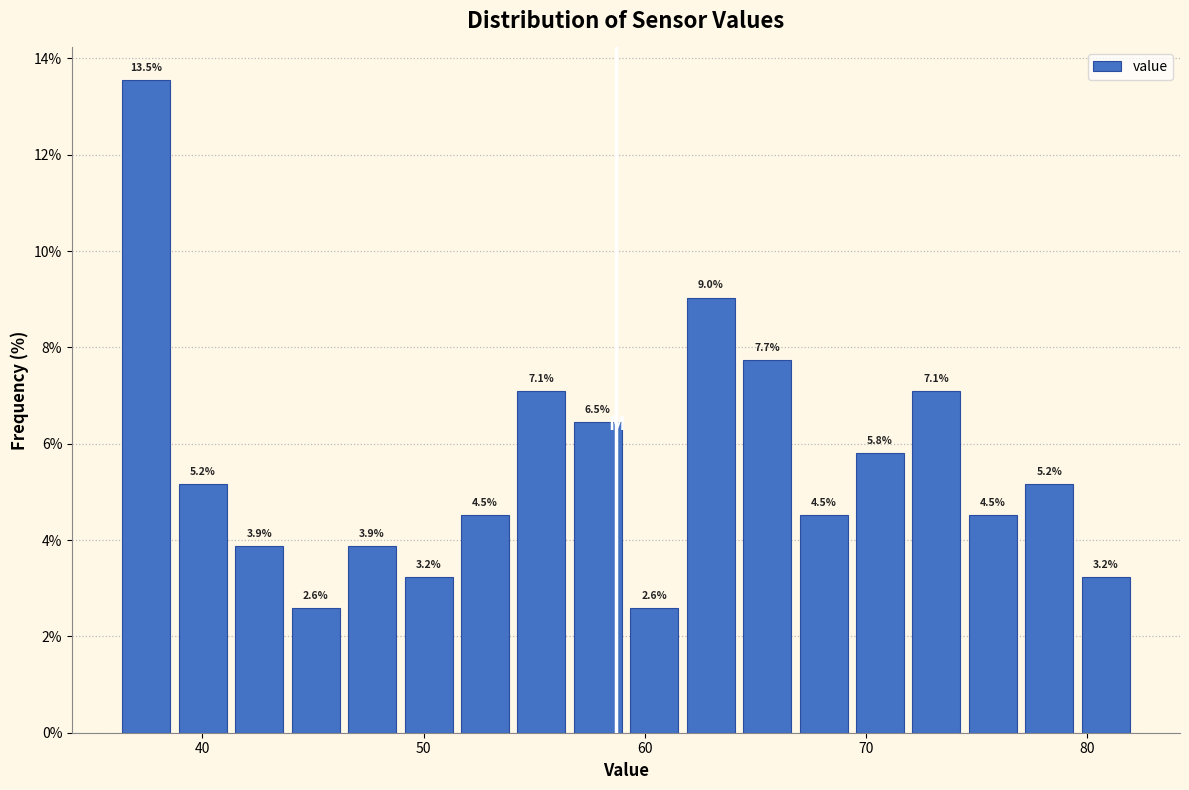

Around what value on the x-axis is the tallest bar? Give the approximate position of its centre, as read against the axis.

37